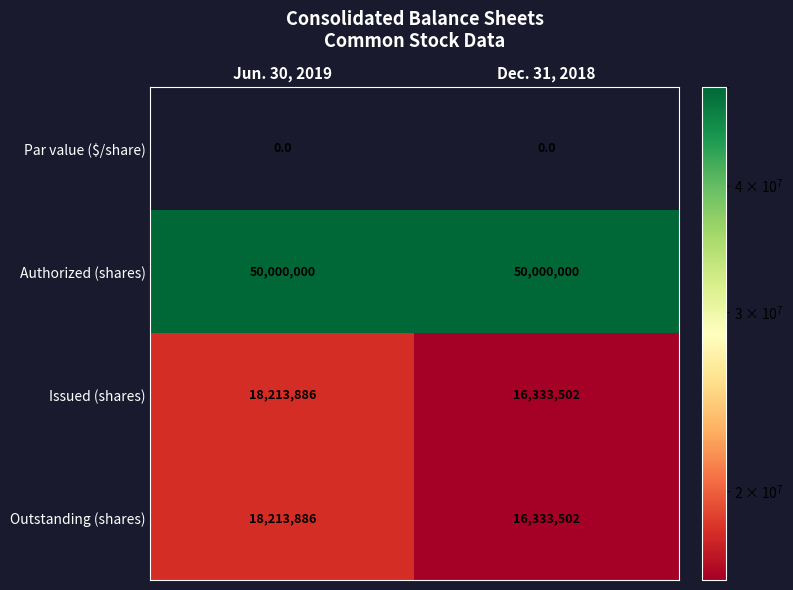

Is it true that Authorized (shares) equals 50000000 at Jun. 30, 2019?

True